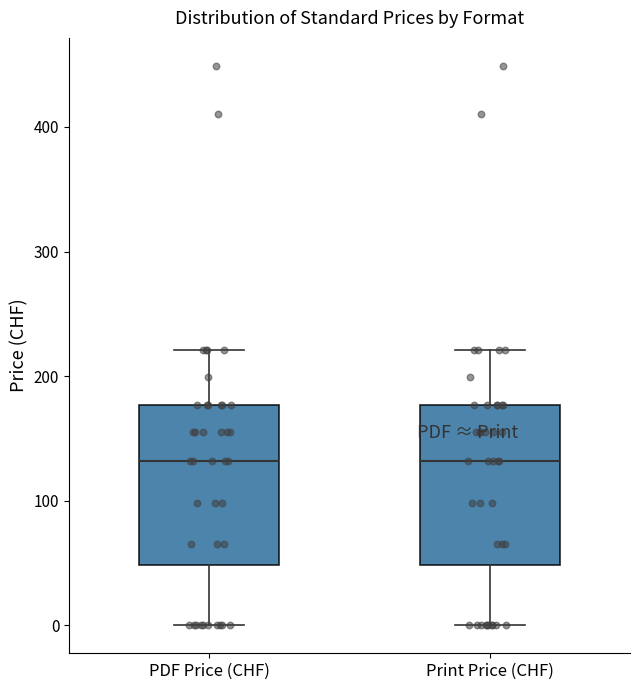

Where does the median line of the box for PDF Price (CHF) sit on the y-axis? The values are not printed on the chart, so give them approximately, as read against the axis.

130